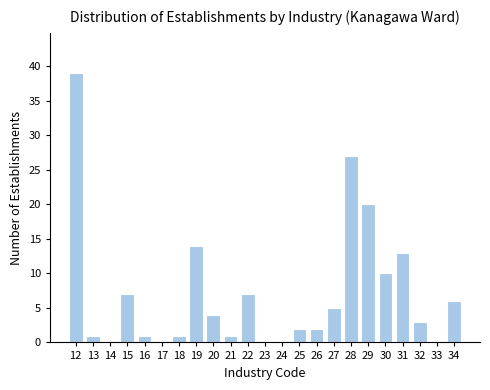

Reading right to left, list all the values displayed in this chart.

34=6	33=0	32=3	31=13	30=10	29=20	28=27	27=5	26=2	25=2	24=0	23=0	22=7	21=1	20=4	19=14	18=1	17=0	16=1	15=7	14=0	13=1	12=39